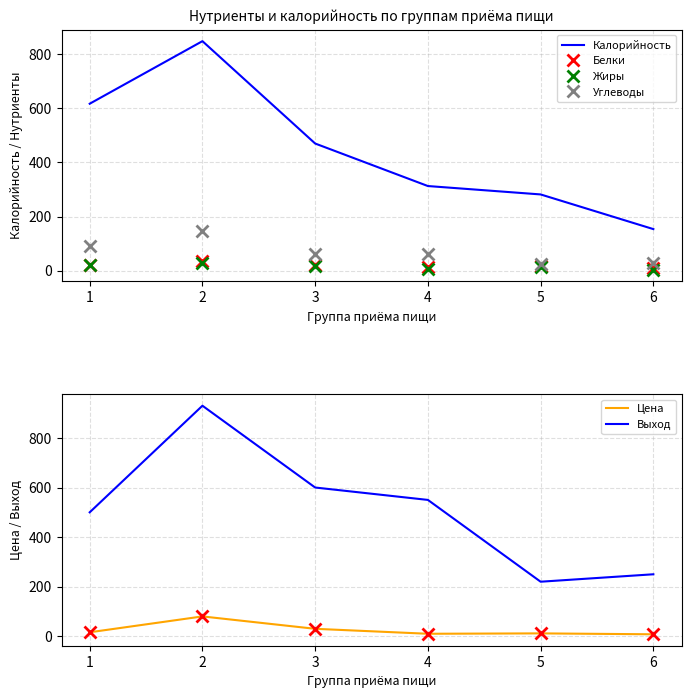

List the labels in order of Цена value, smallest first.

6, 4, 5, 1, 3, 2